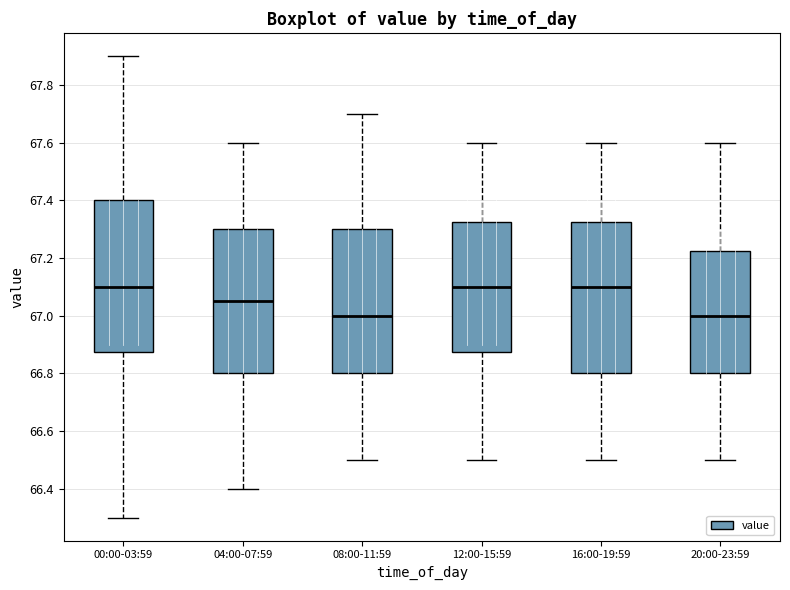

Reading left to right, read every box against the y-axis: the position of its median line, the range the box covers, and the ends of its whiskers. The values are not printed on the chart, so give them approximately, as read against the axis.

00:00-03:59: median 67.10, box 66.88 to 67.40, whiskers 66.30 to 67.90
04:00-07:59: median 67.06, box 66.80 to 67.30, whiskers 66.40 to 67.60
08:00-11:59: median 67.00, box 66.80 to 67.30, whiskers 66.50 to 67.70
12:00-15:59: median 67.10, box 66.88 to 67.32, whiskers 66.50 to 67.60
16:00-19:59: median 67.10, box 66.80 to 67.32, whiskers 66.50 to 67.60
20:00-23:59: median 67.00, box 66.80 to 67.22, whiskers 66.50 to 67.60